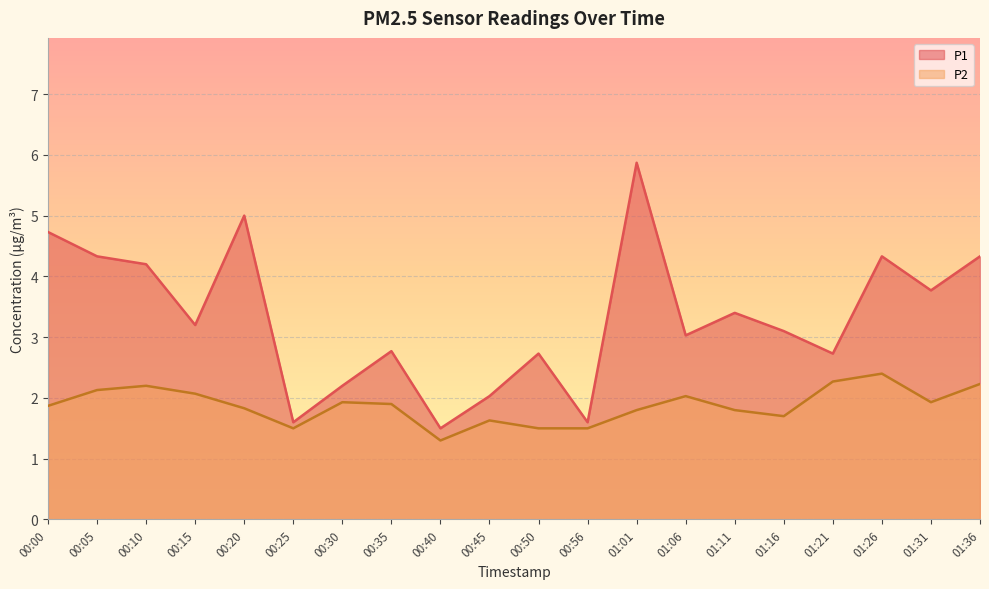

What is the difference between the P2 values at 01:06 and 01:01?

0.2